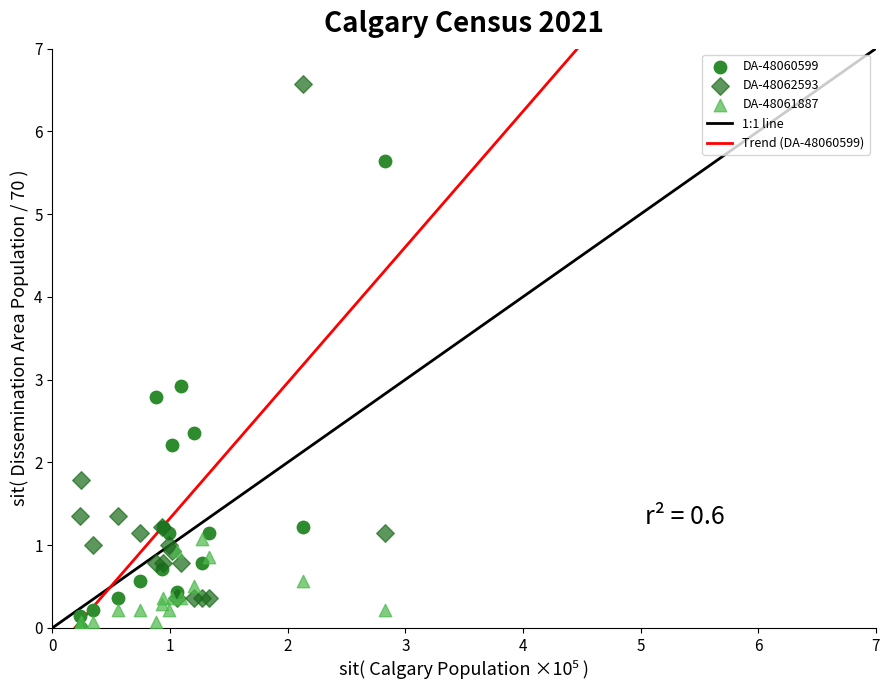

Which series has the widest spread of Y values?

DA-48062593